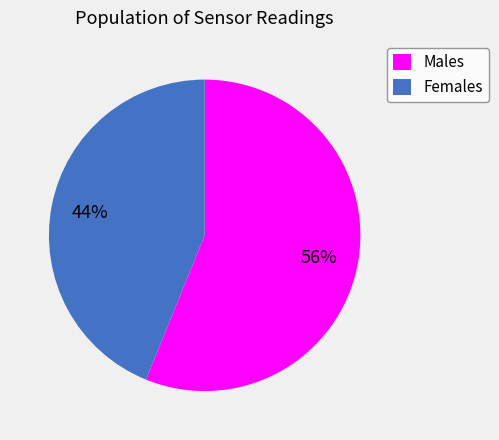

Combined, do Males and Females account for over 50%?

Yes